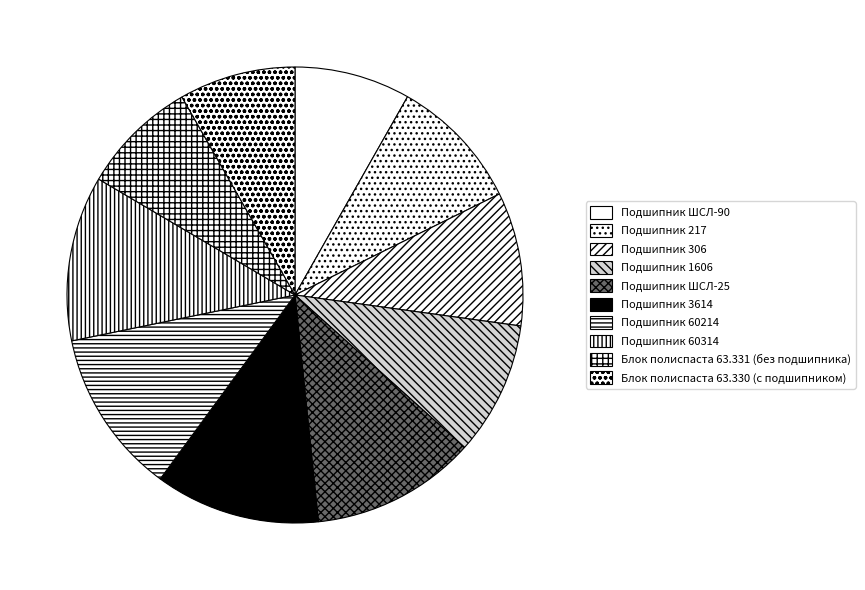

To the nearest percent, what percentage of the pie is Подшипник 217?

9%